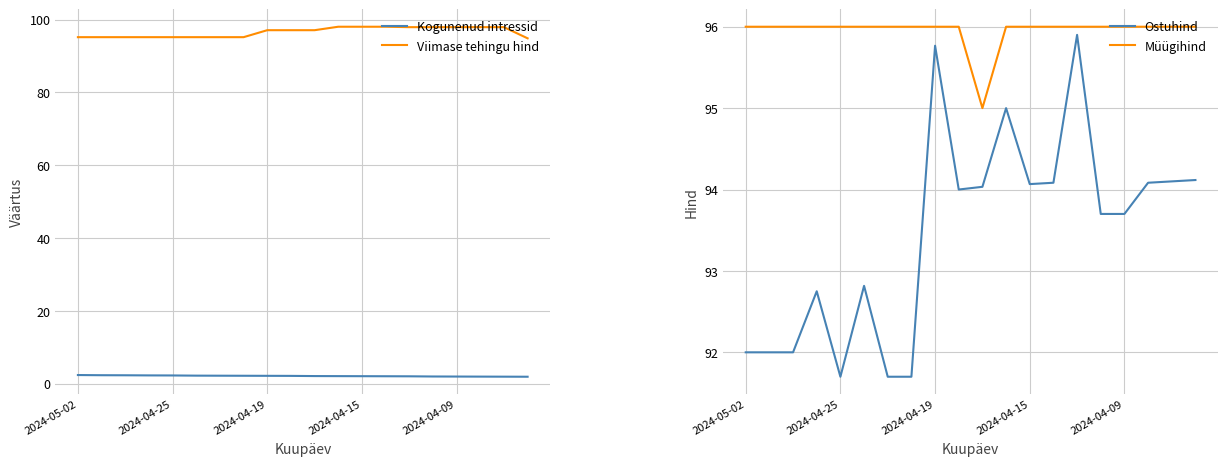

Is the value of Kogunenud intressid at 17 greater than the value of Müügihind at 9?

No